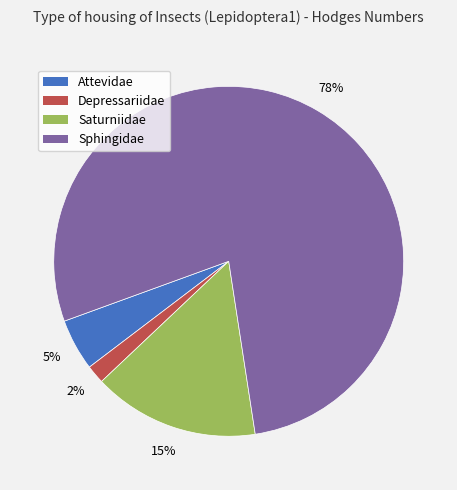

The Saturniidae slice represents 28% of the pie. True or false?

False